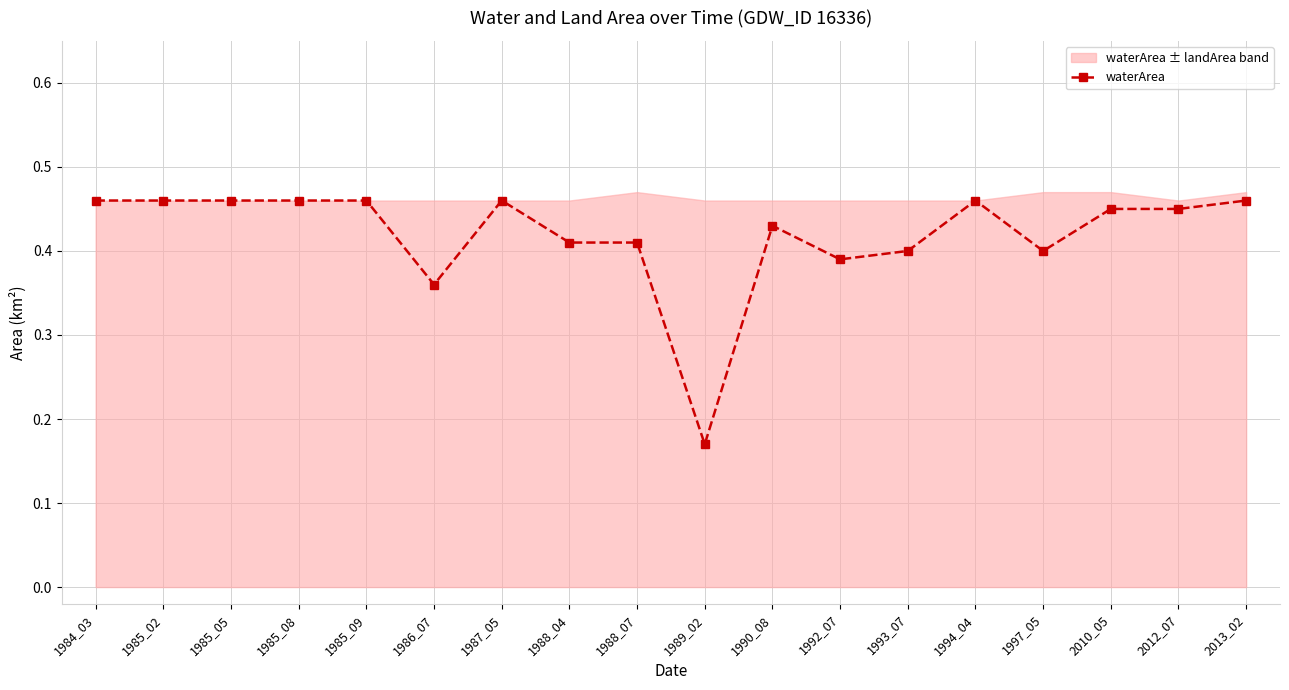

Which category has the highest value across all series?

1984_03